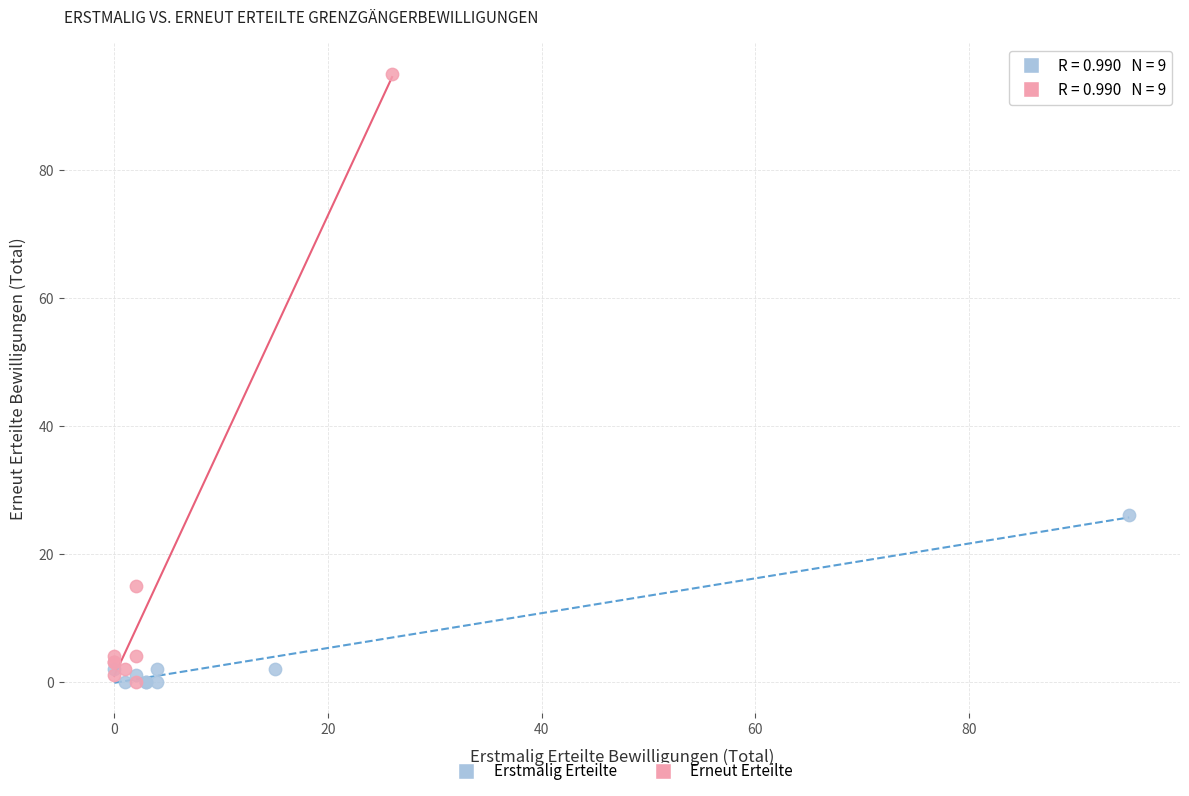

Which series has the largest Y range (max minus min)?

Erneut Erteilte